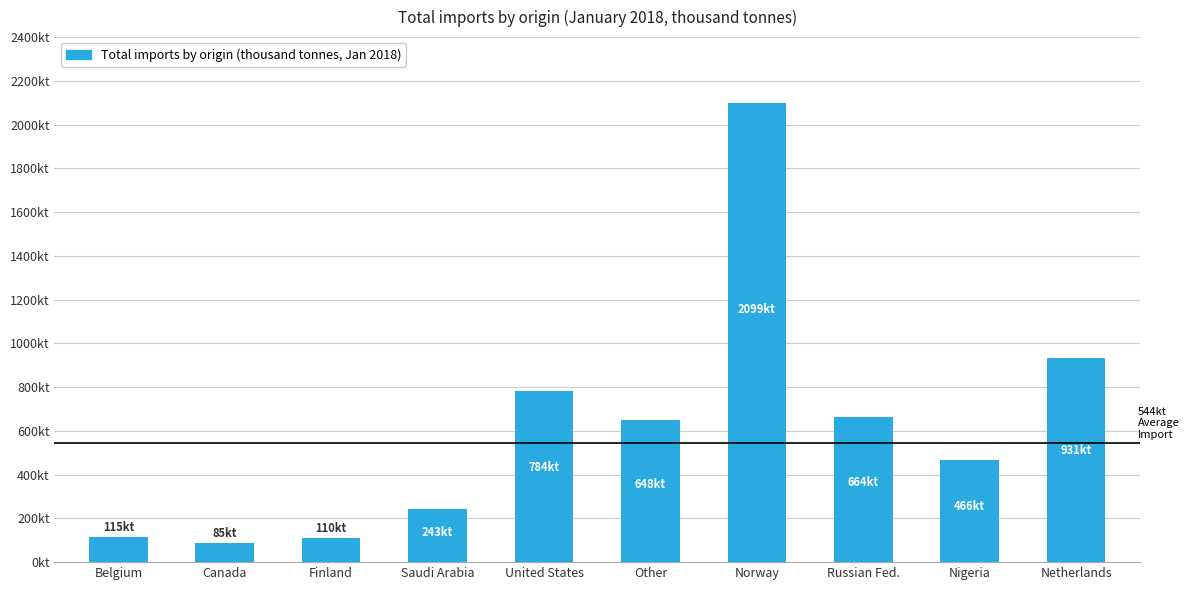

Are the bars horizontal?

No